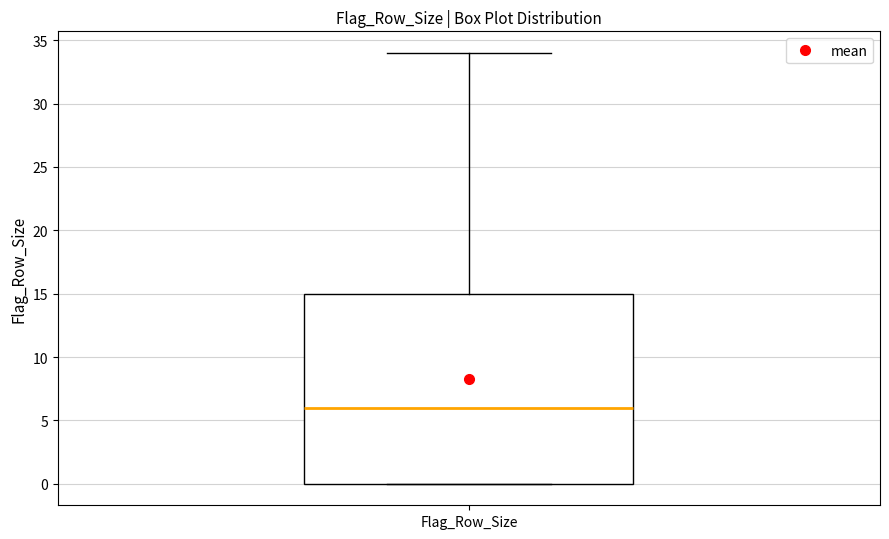

Transcribe this box plot: give where the median line is, the range the box spans, and where the two whiskers end, as read against the y-axis. The values are not printed on the chart, so give them approximately, as read against the axis.

median 6, box 0 to 15, whiskers 0 to 34